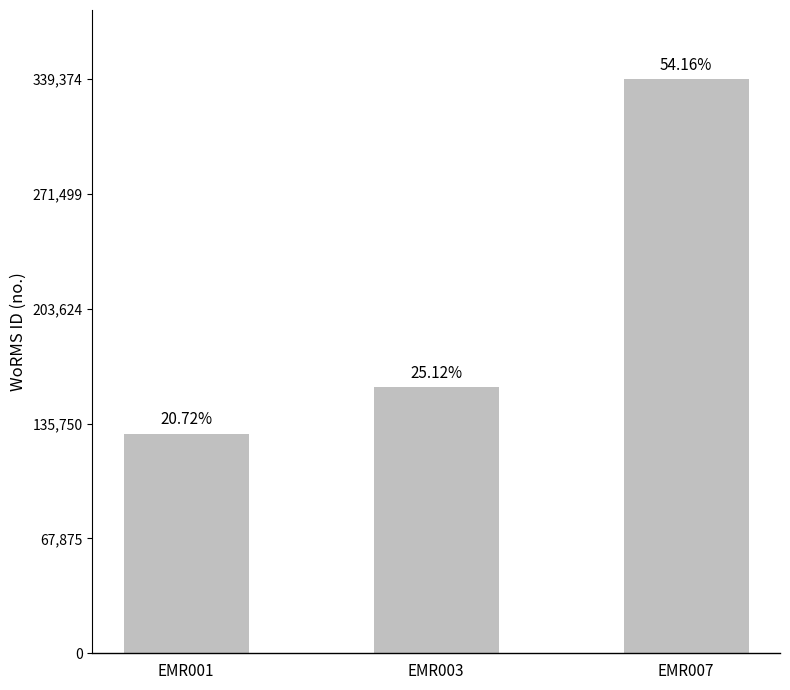

Rank the categories by value from lowest to highest.

EMR001, EMR003, EMR007